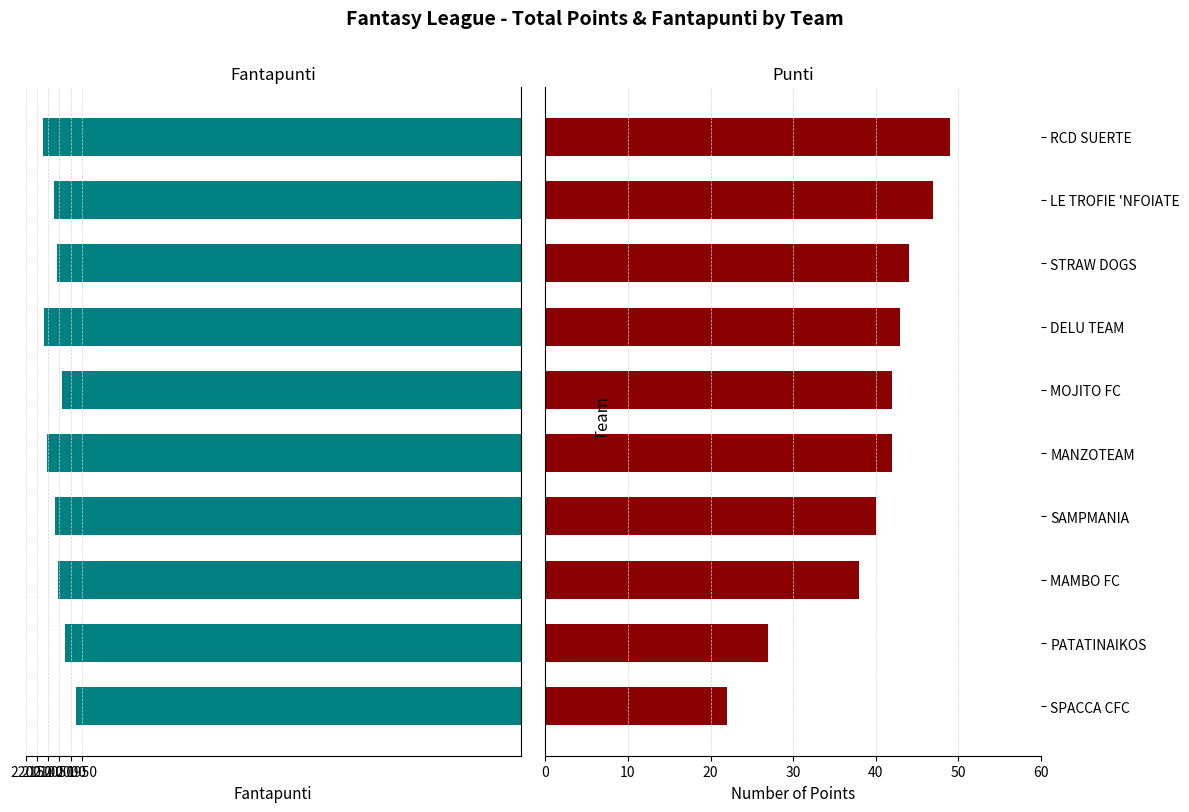

What is the maximum value for Fantapunti?

-1975.0